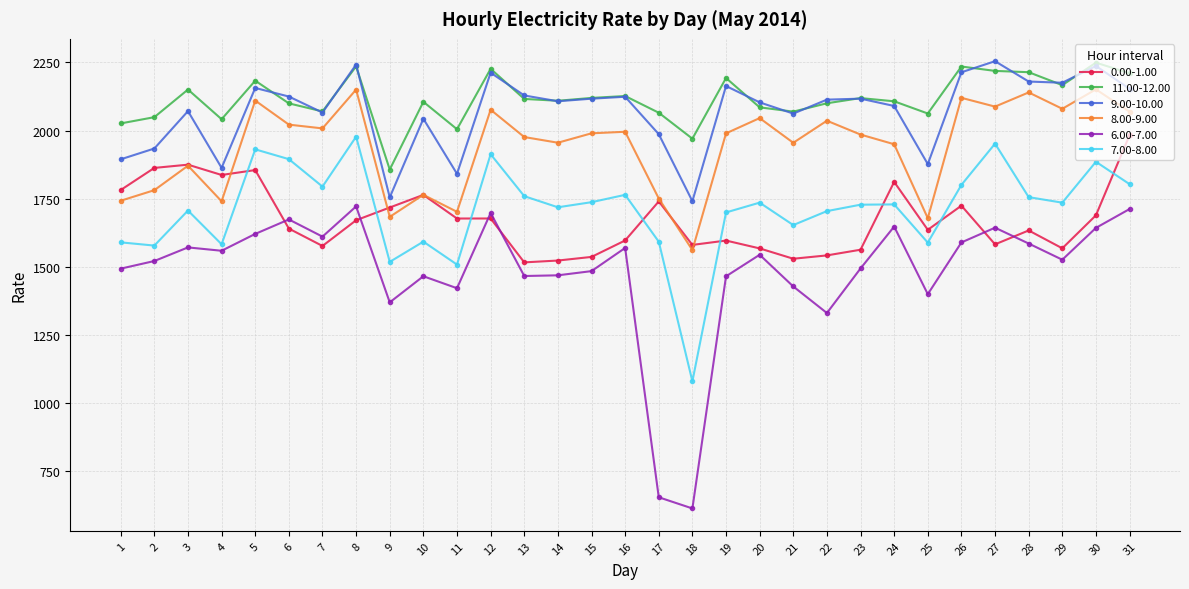

What are all the series names shown in the legend?

0.00-1.00, 11.00-12.00, 9.00-10.00, 8.00-9.00, 6.00-7.00, 7.00-8.00